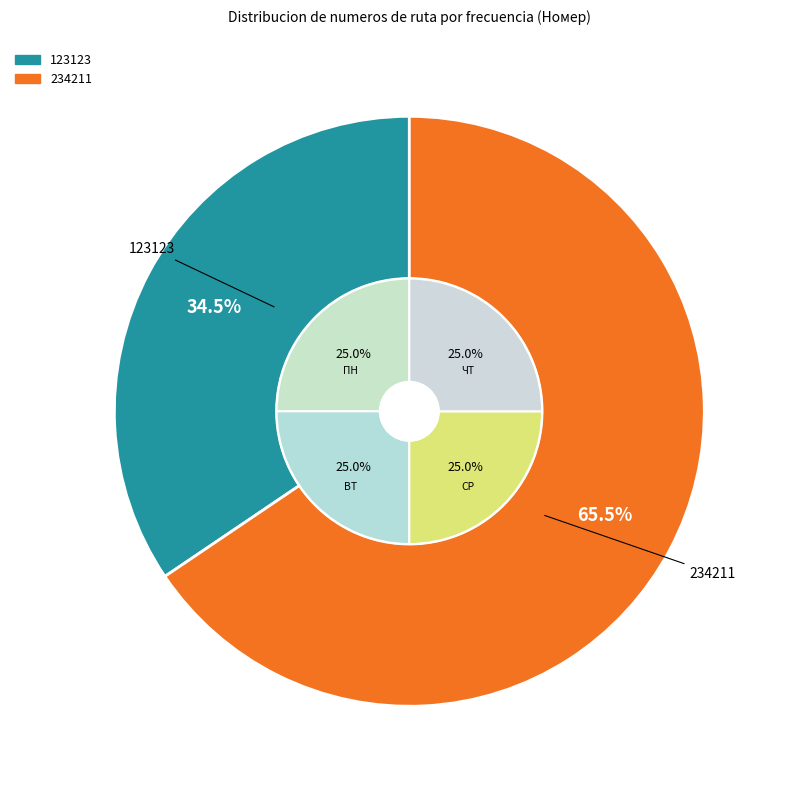

Count the number of slices in the pie.

2